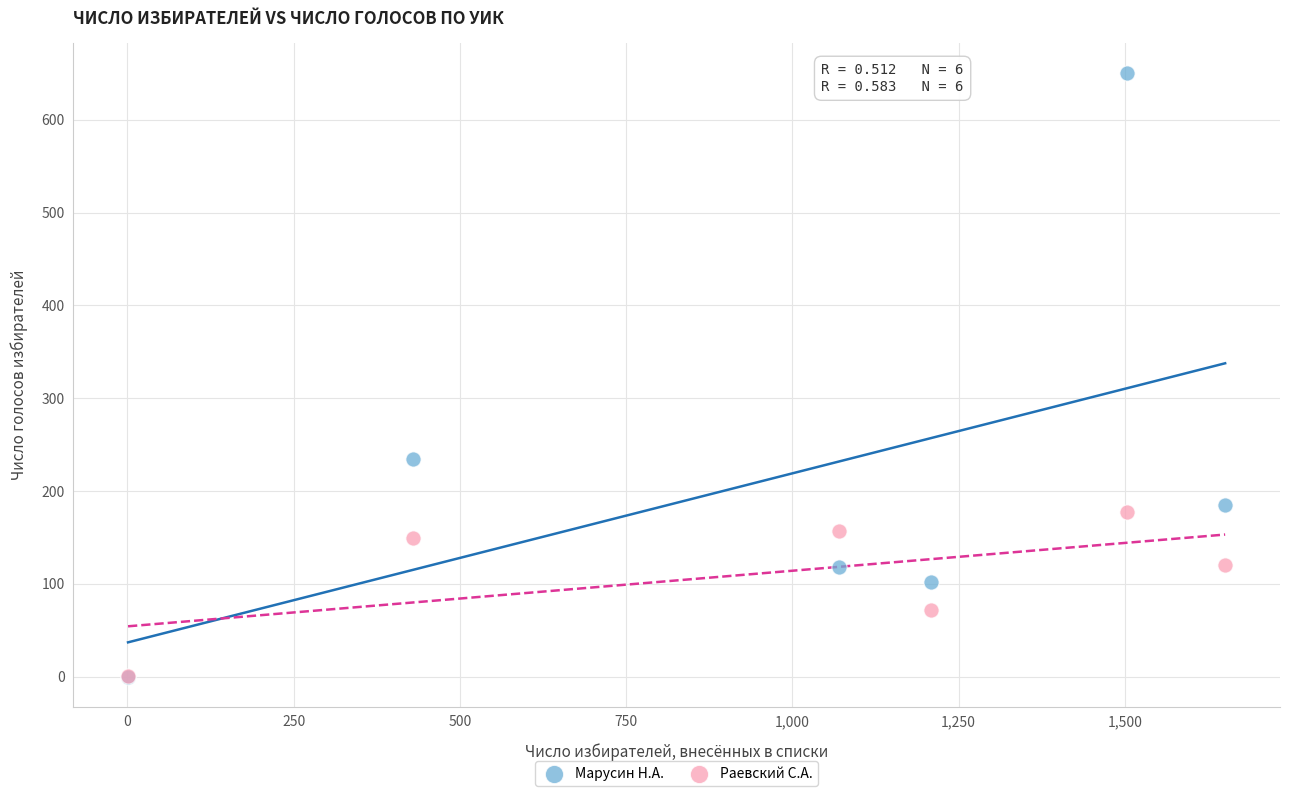

Across all series, what Y value is closest to 325?

234